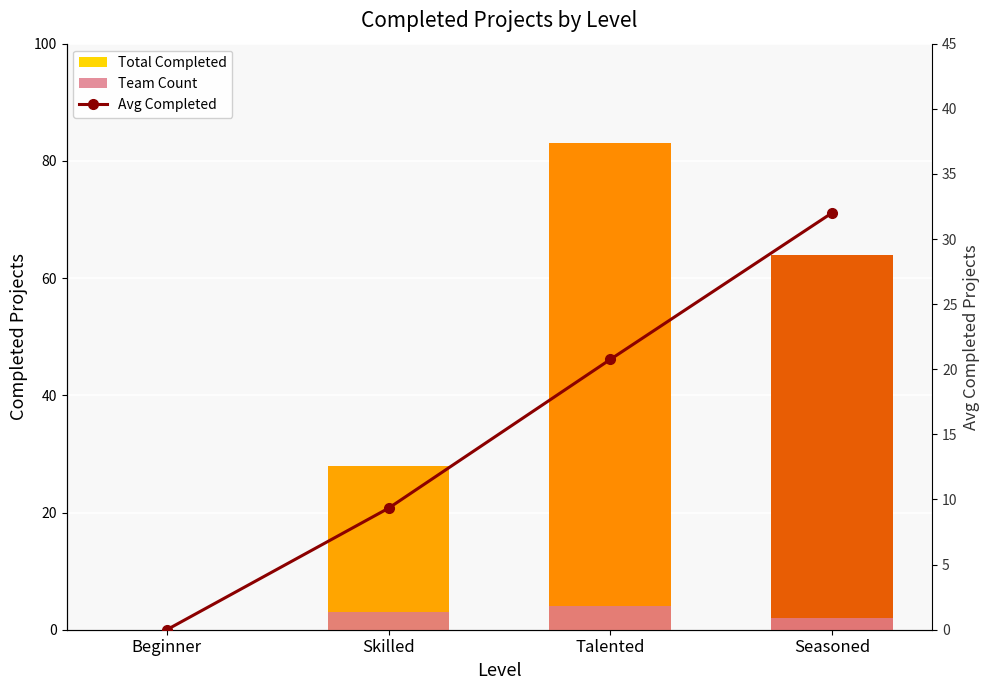

What are all the series names shown in the legend?

Total Completed, Team Count, Avg Completed